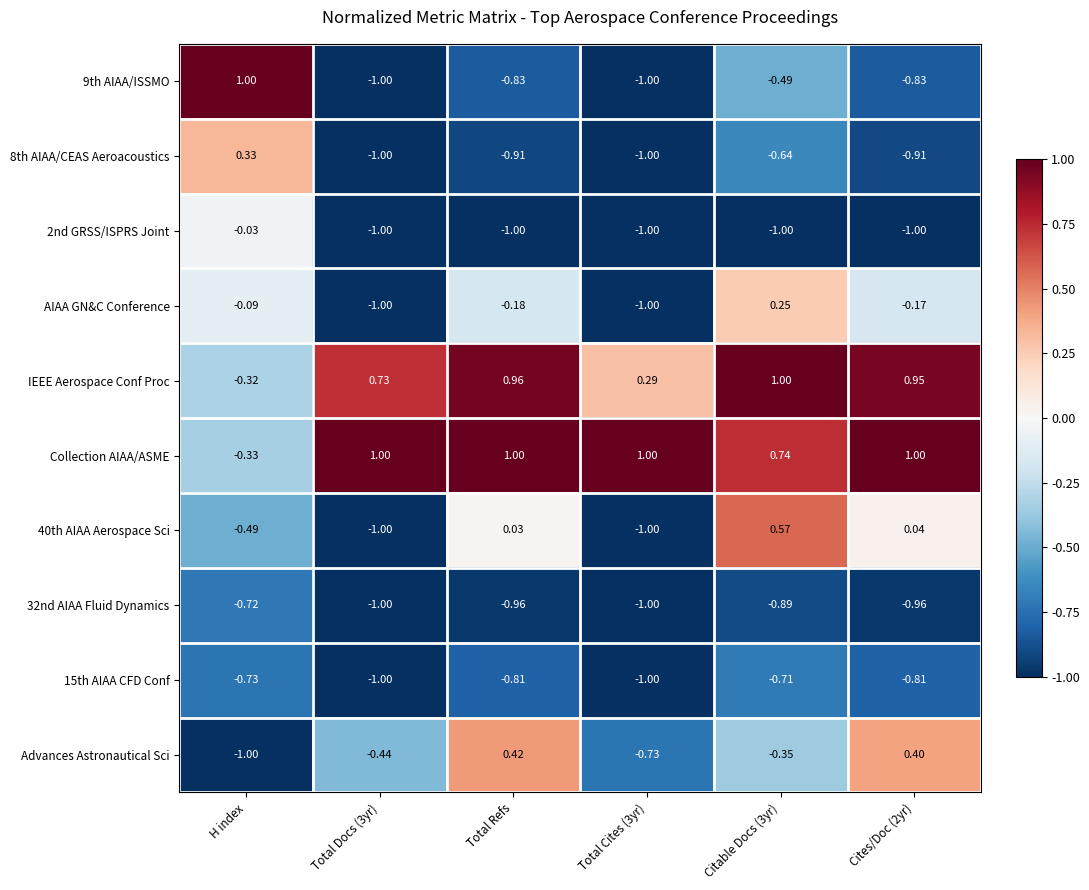

Count the number of categories in the chart.

6